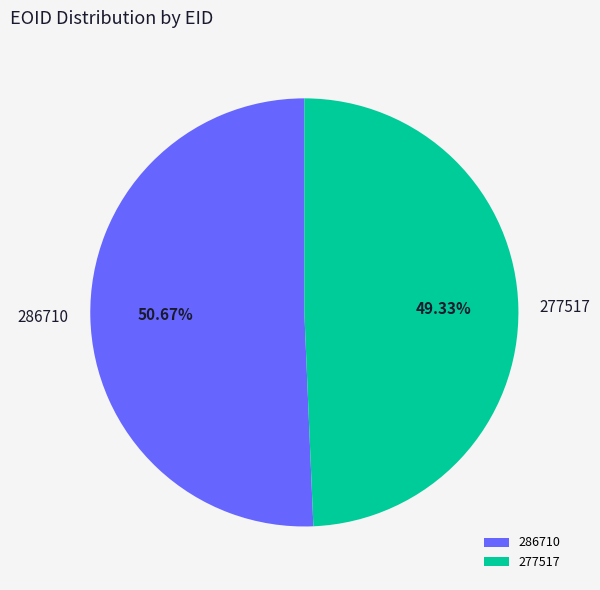

The 286710 slice represents 51% of the pie. True or false?

True